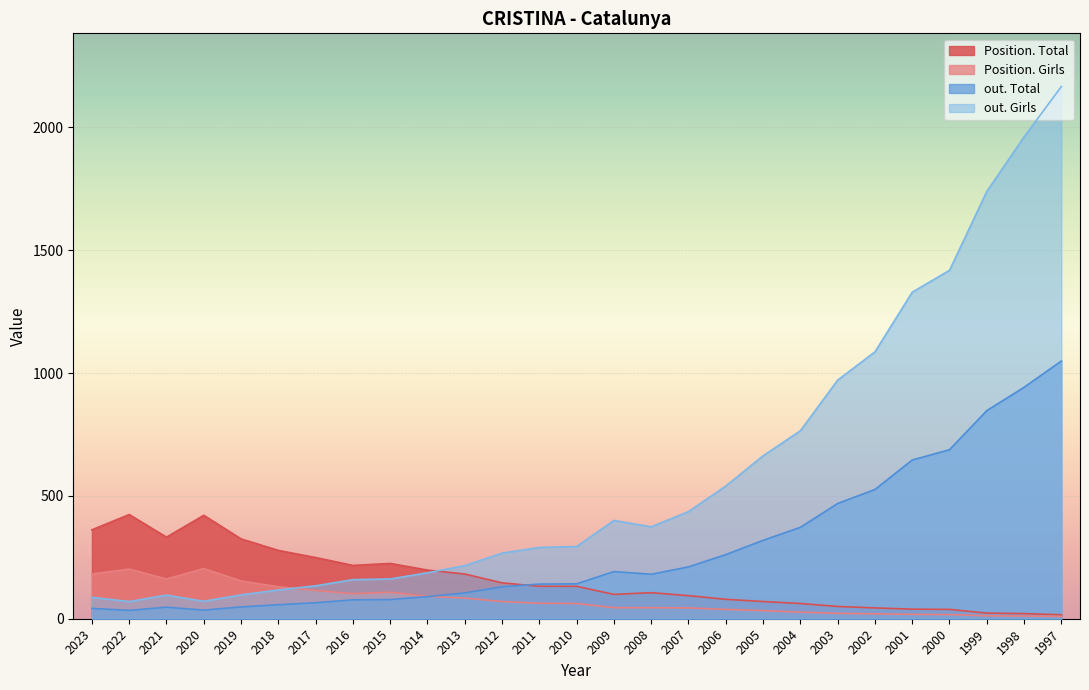

How many lines are shown in the chart?

4